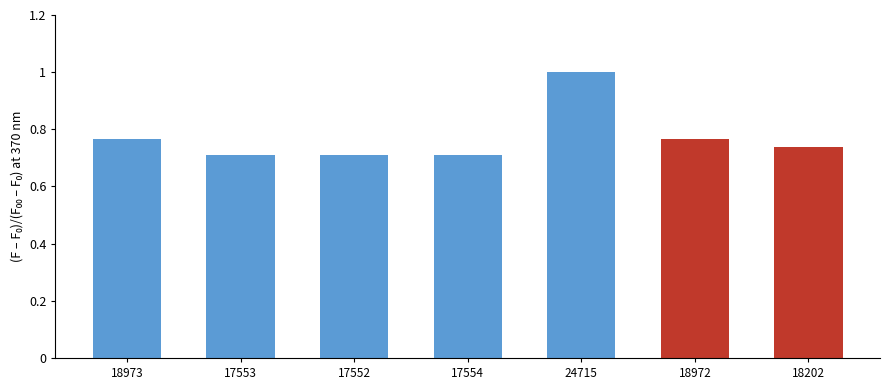

What is the label of the 7th bar from the left?

18202